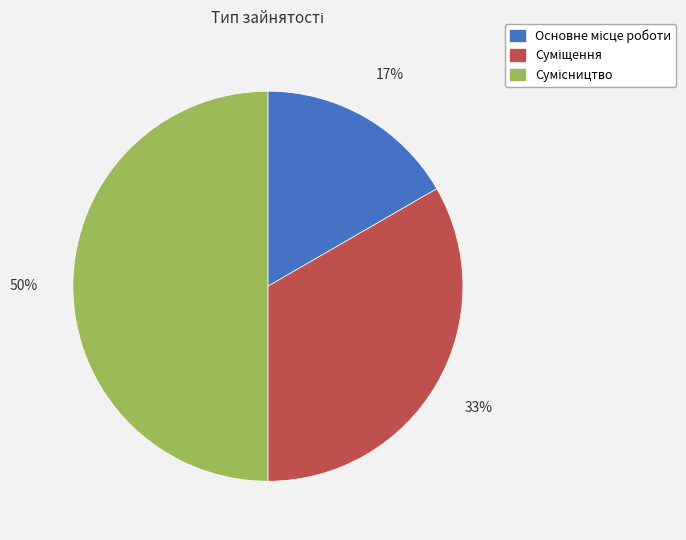

How many segments does this pie chart have?

3